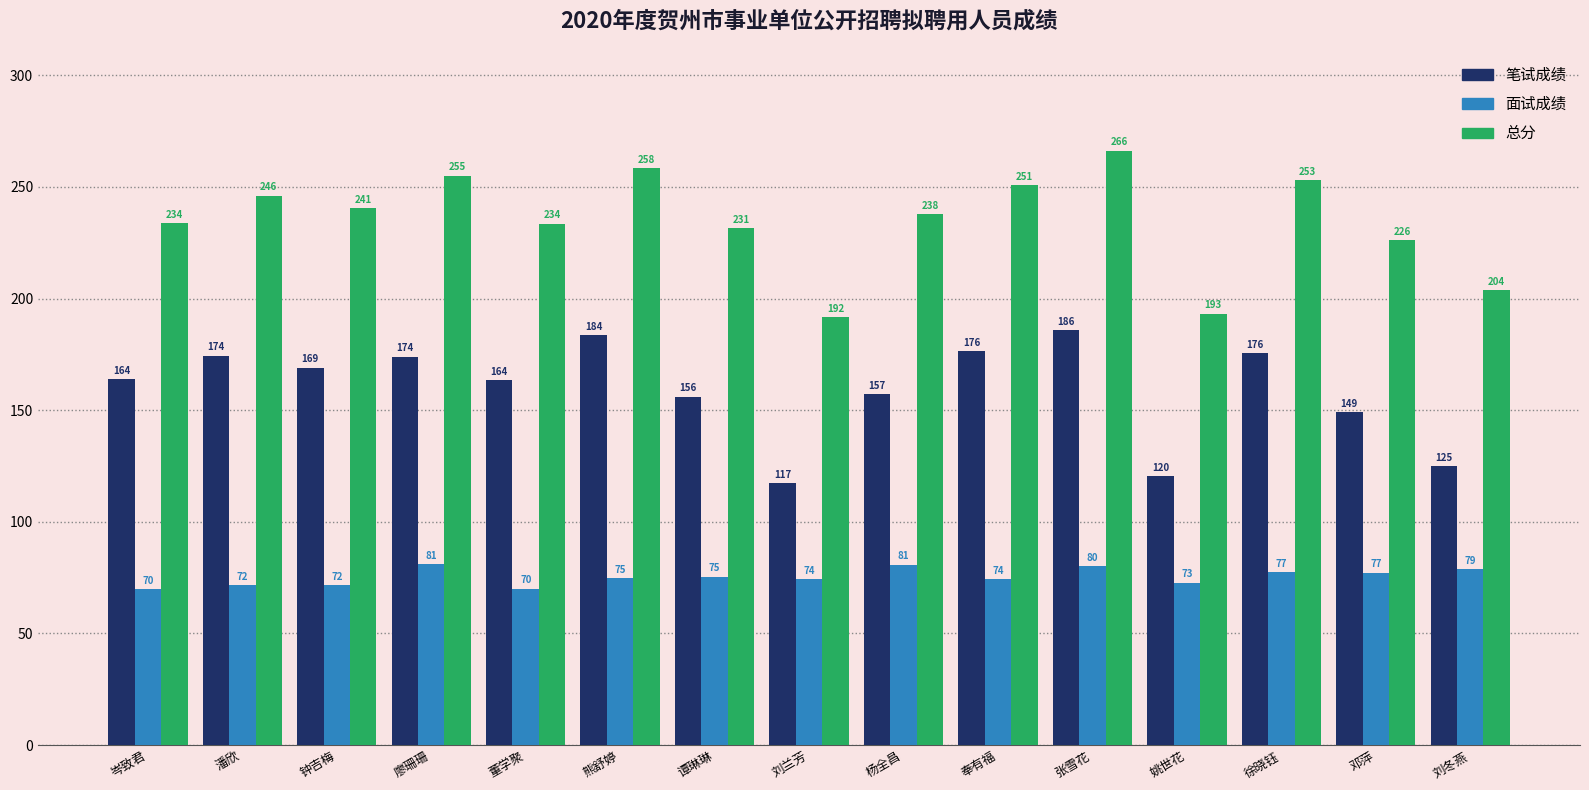

List the series in order of their overall mean, highest first.

总分, 笔试成绩, 面试成绩